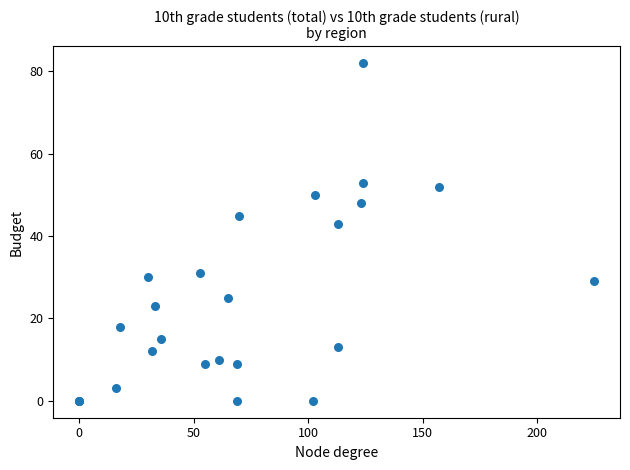

What Y value in the scatter plot is closest to 41?

43